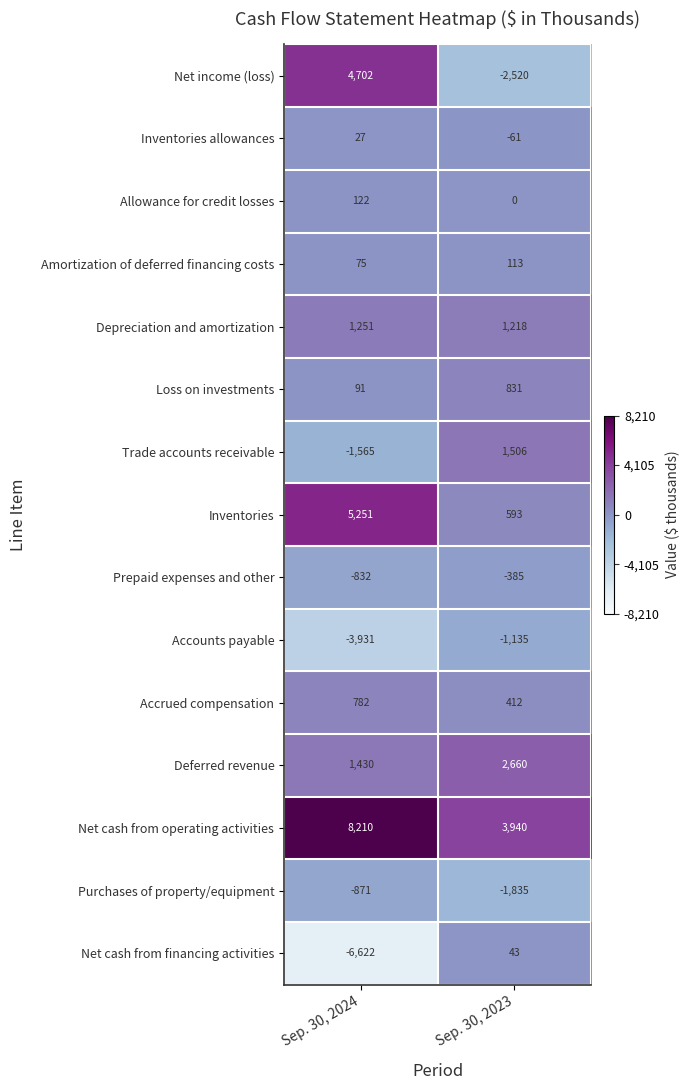

What is the approximate value of Allowance for credit losses at Sep. 30, 2024, to the nearest 10?

120